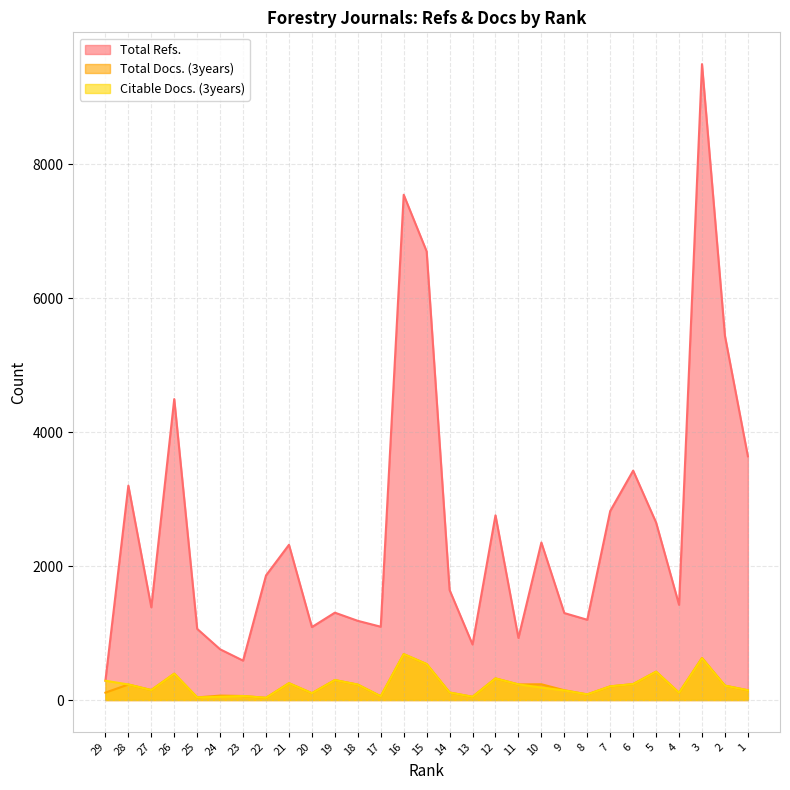

Where is the first local maximum for Total Docs. (3years)?

28